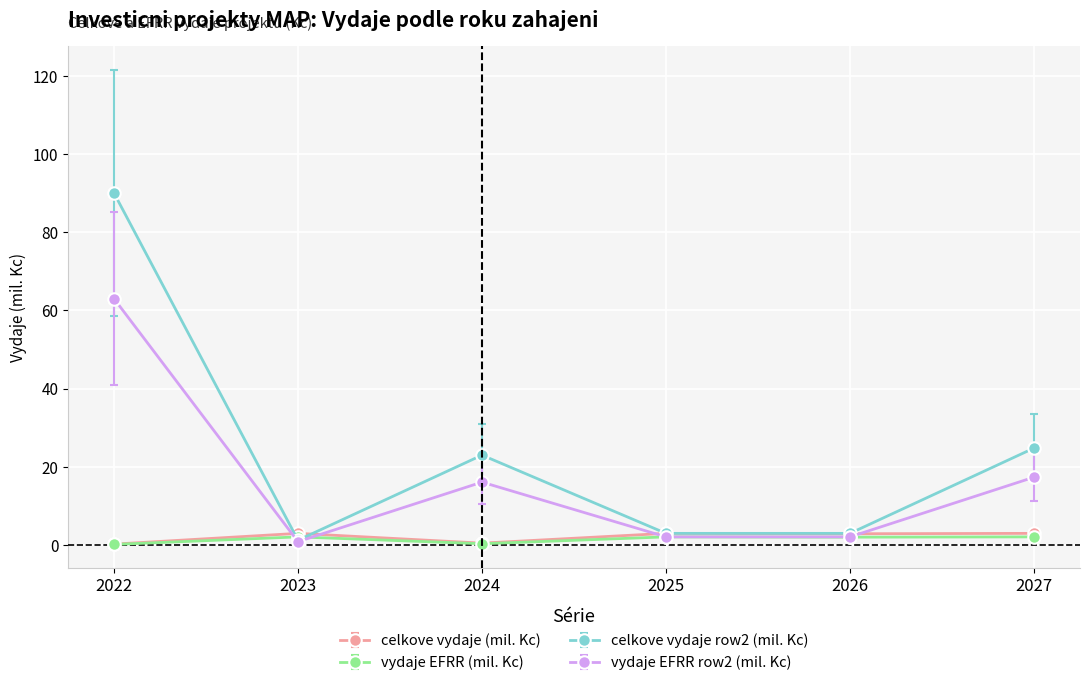

What is the minimum value for vydaje EFRR row2 (mil. Kc)?

0.9